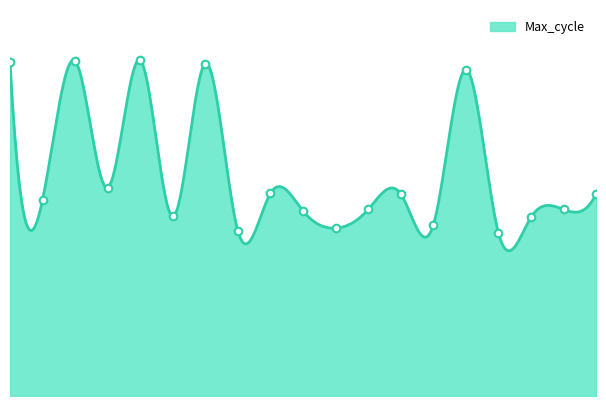

Approximately how many times larger is the value at 01:40 compared to 02:50?

0.9